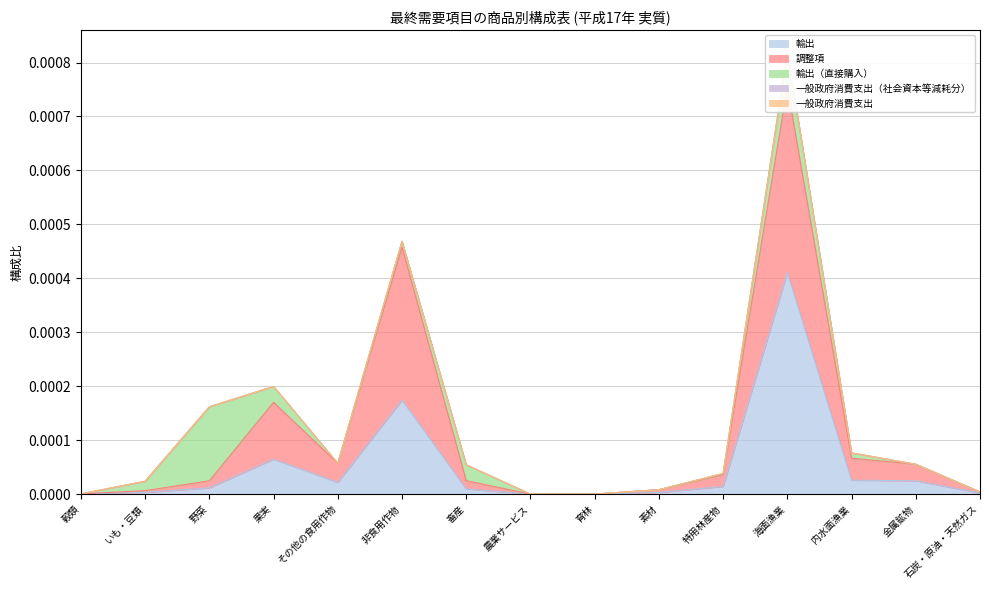

True or false: 輸出 and 輸出（直接購入） cross at least once.

True